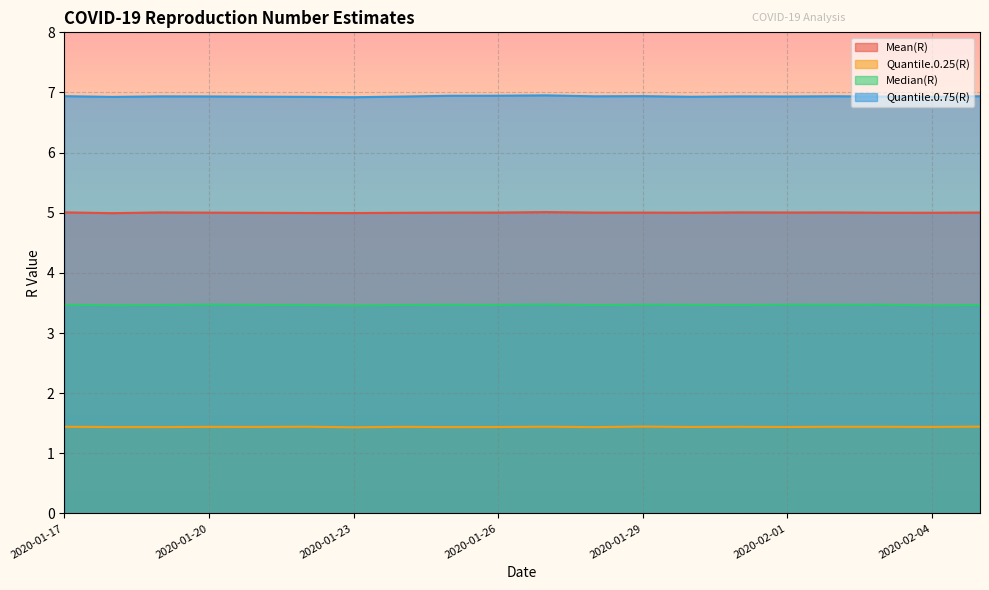

Which has a higher value, 2020-02-01 or 2020-01-24?

2020-02-01